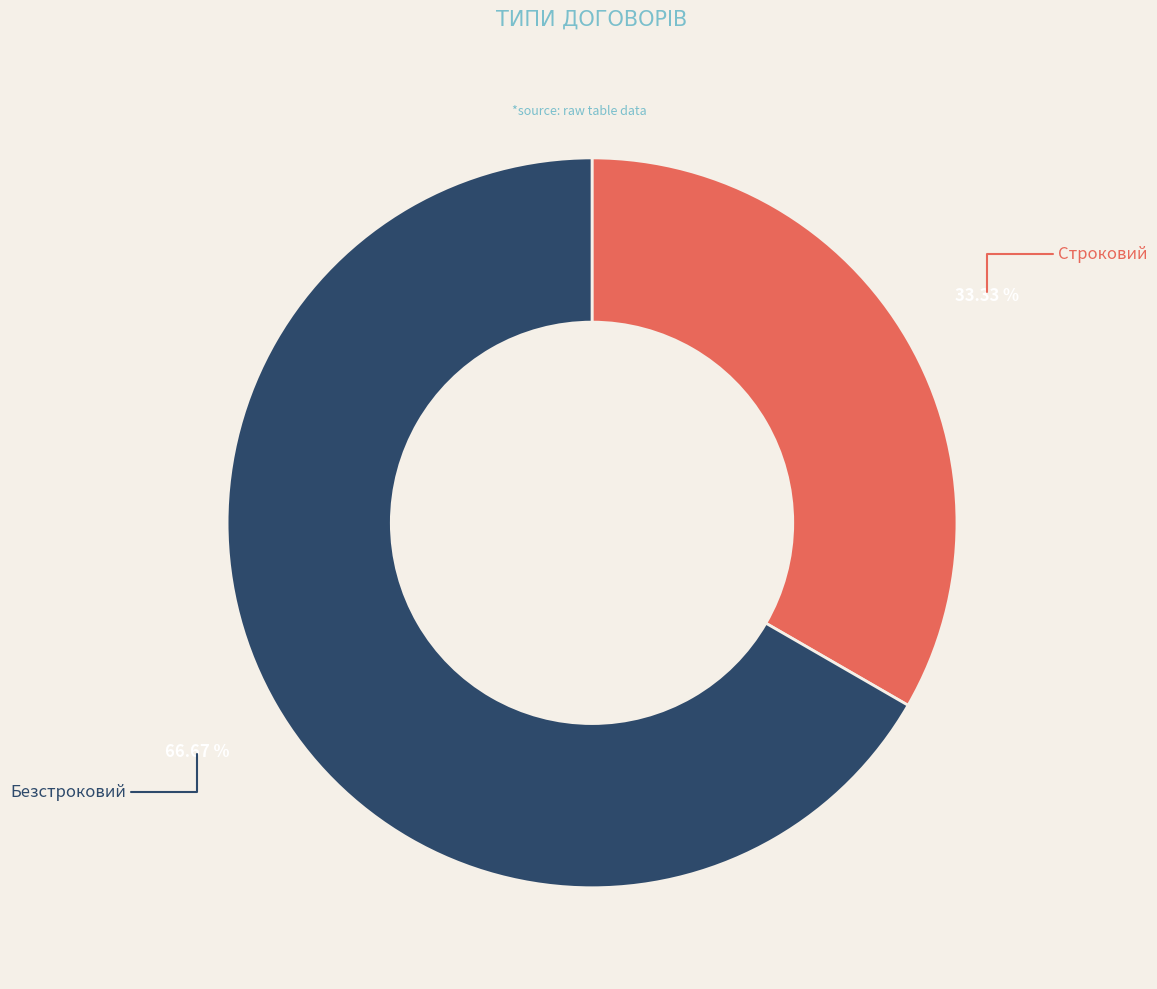

Does any single category account for the majority?

Yes